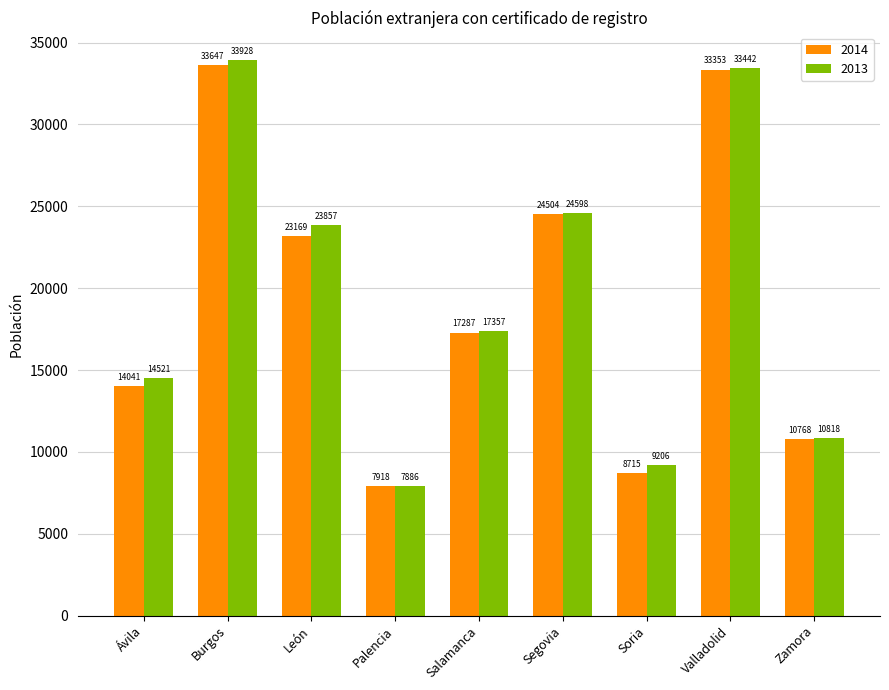

At which label does 2013 first exceed 17357?

Burgos